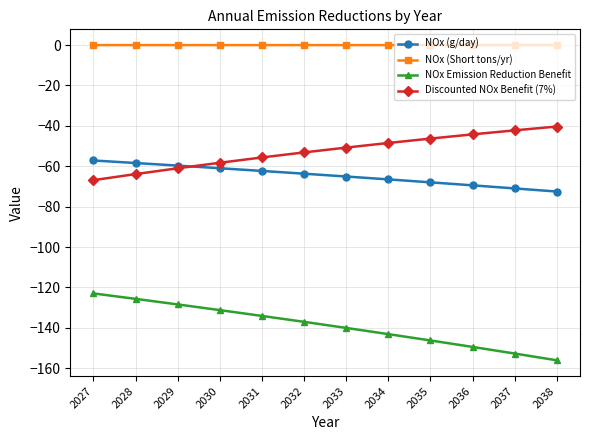

What is the difference between the NOx (g/day) values at 2027 and 2029?

2.5